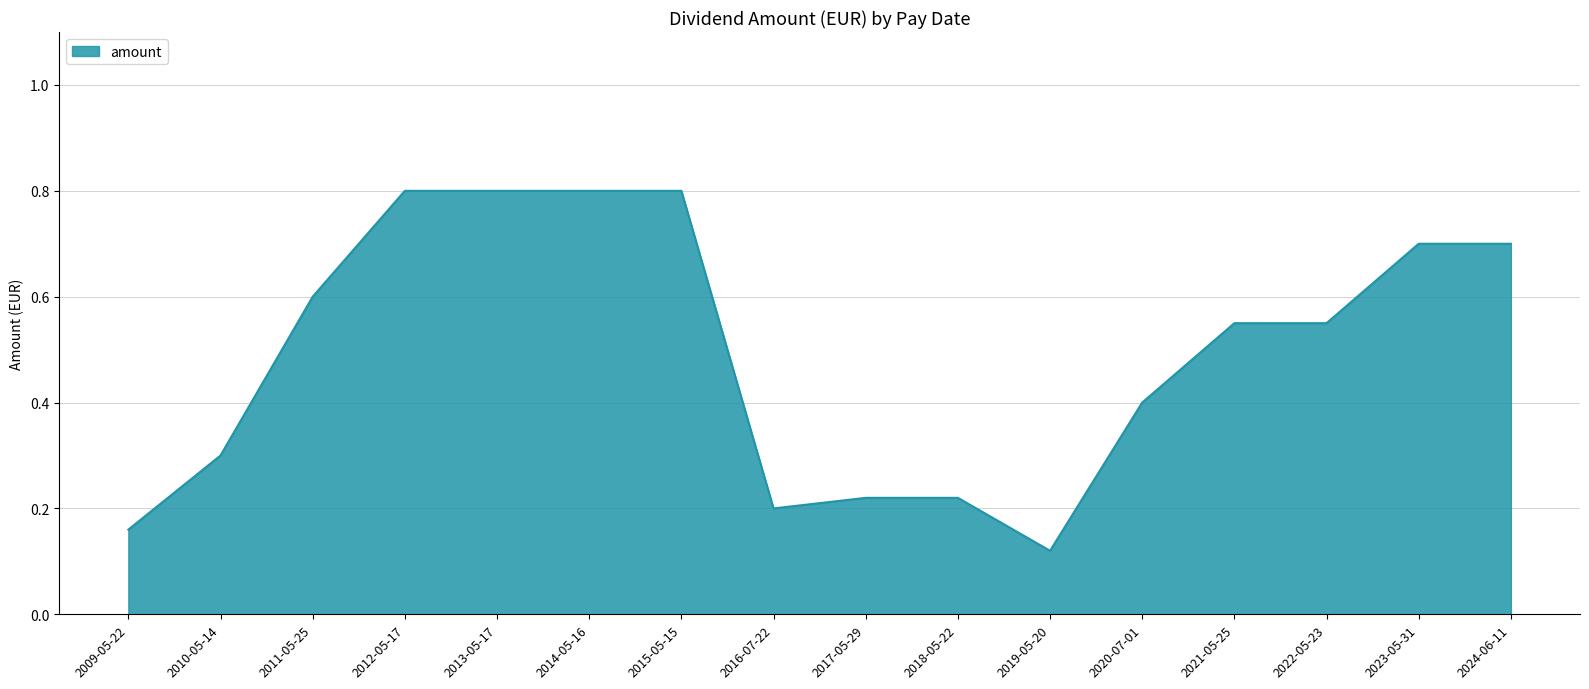

True or false: the data shows 0.3 at 2023-05-31.

False